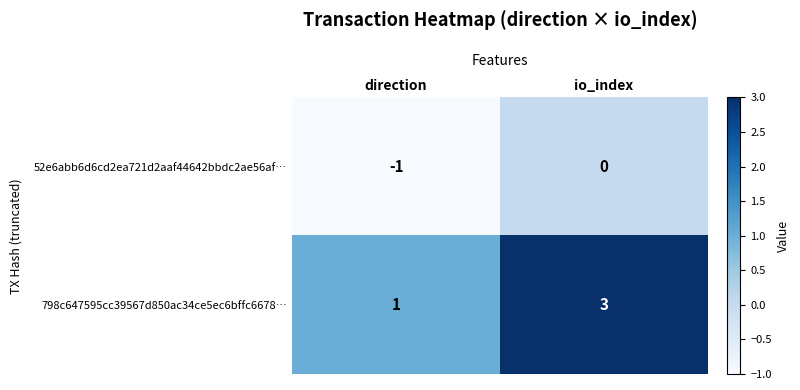

The 798c647595cc39567d850ac34ce5ec6bffc6678… series shows 3 at io_index. True or false?

True